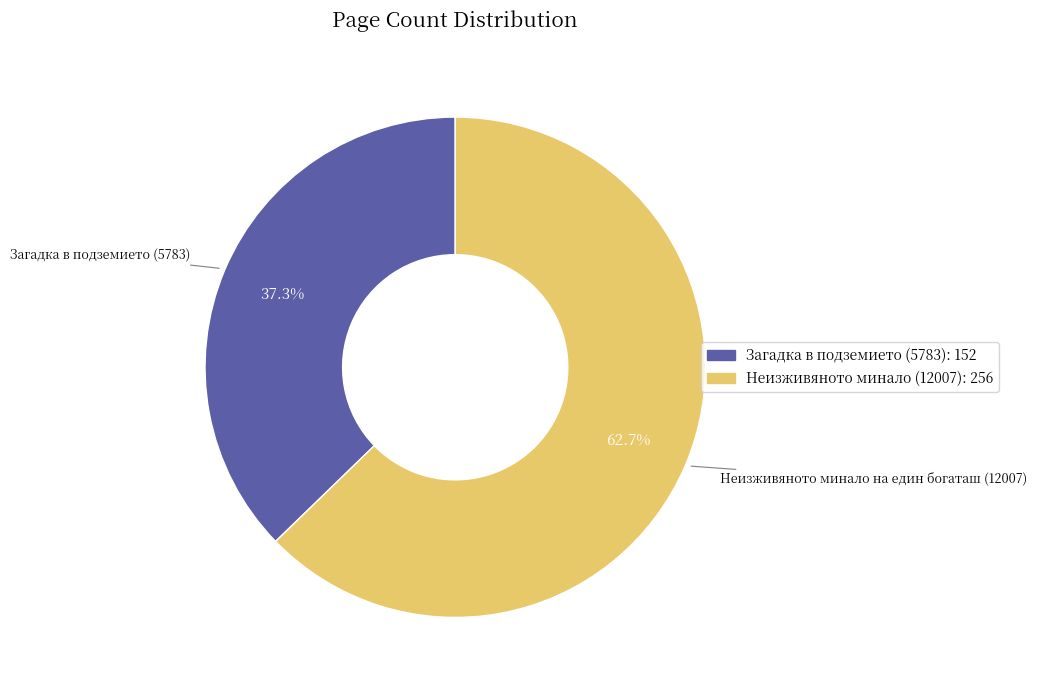

What is the majority slice?

Неизживяното минало (12007): 256